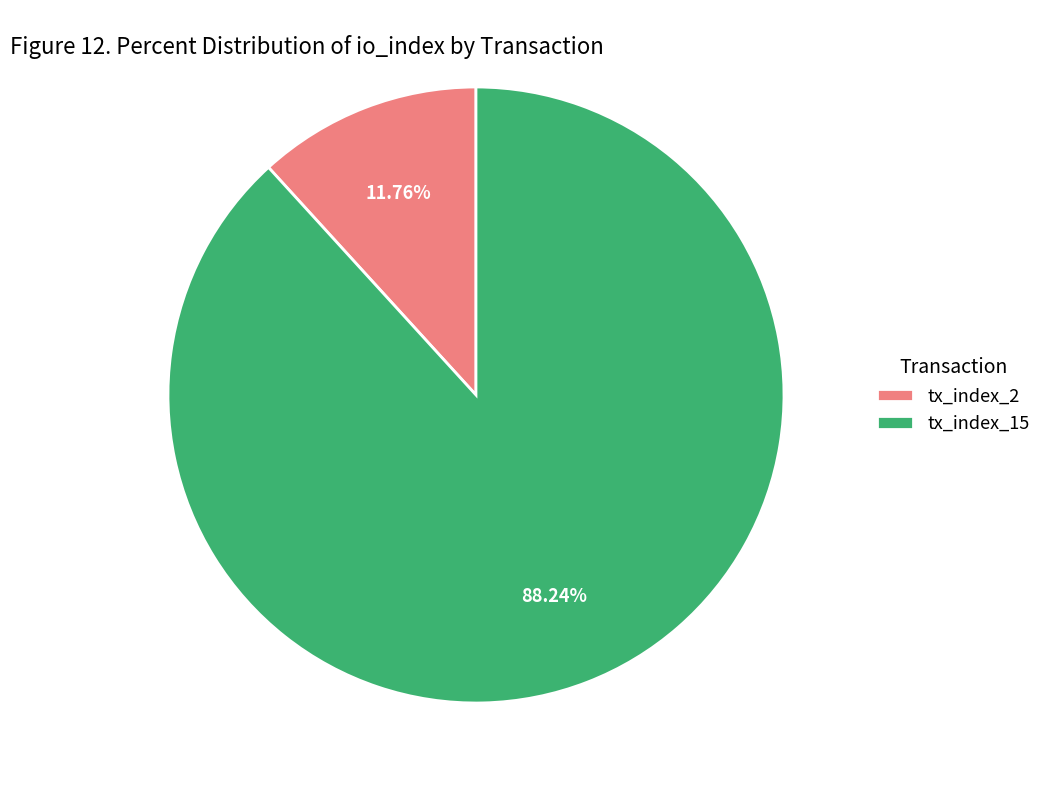

Rank the categories by value from highest to lowest.

tx_index_15, tx_index_2